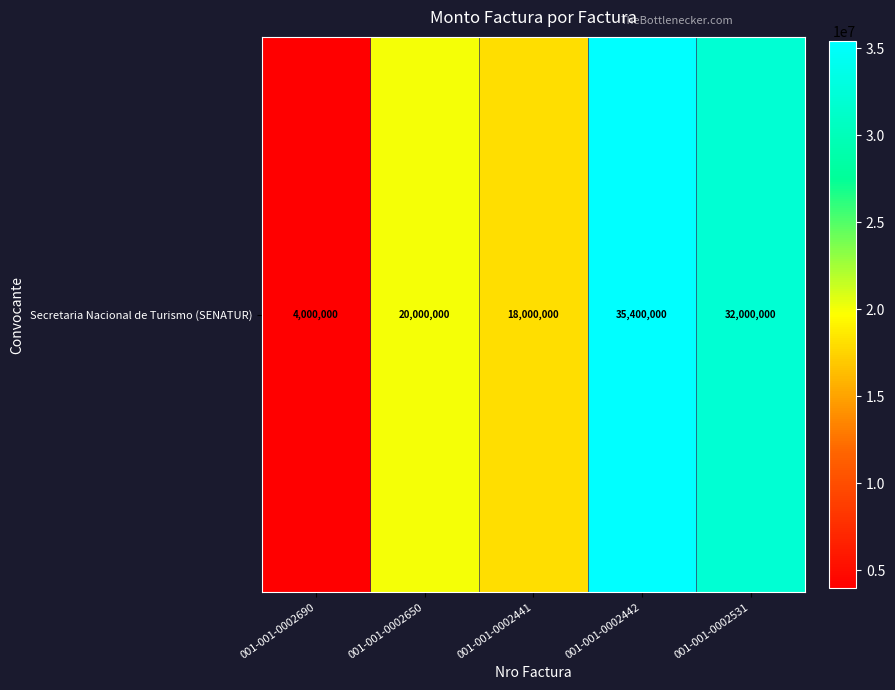

How many values are below 20000000?

2